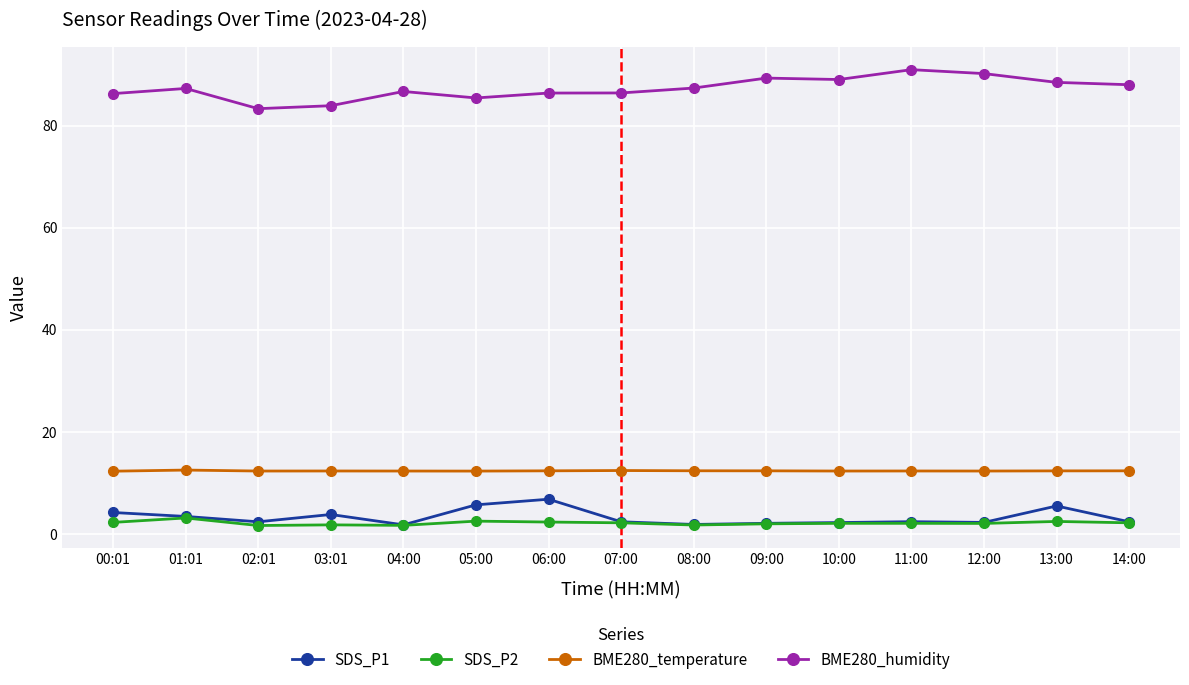

Between 02:01 and 06:00, which series saw the biggest shift?

SDS_P1